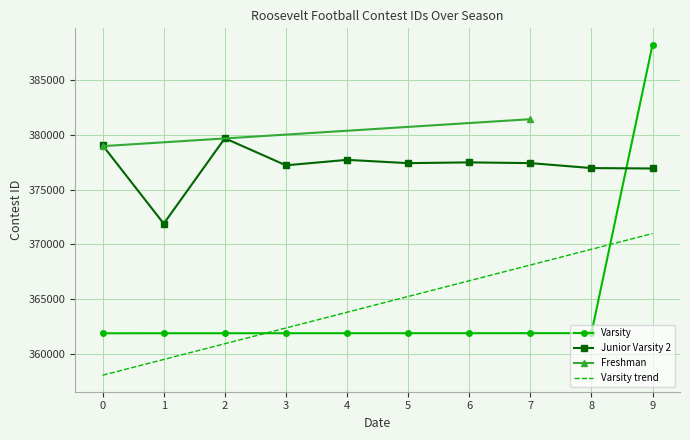

What is the lowest value of the Junior Varsity 2 series?

371893